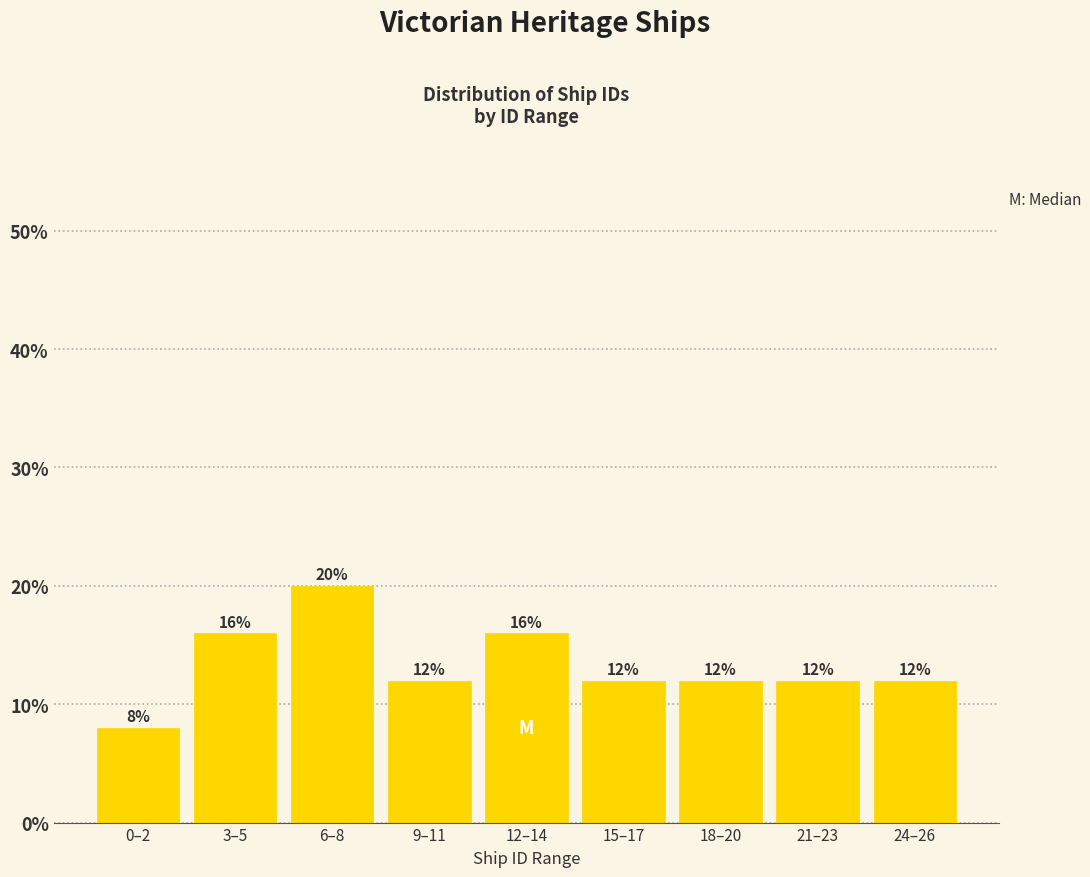

Reading right to left, what are all the values shown in this chart?

12	12	12	12	16	12	20	16	8